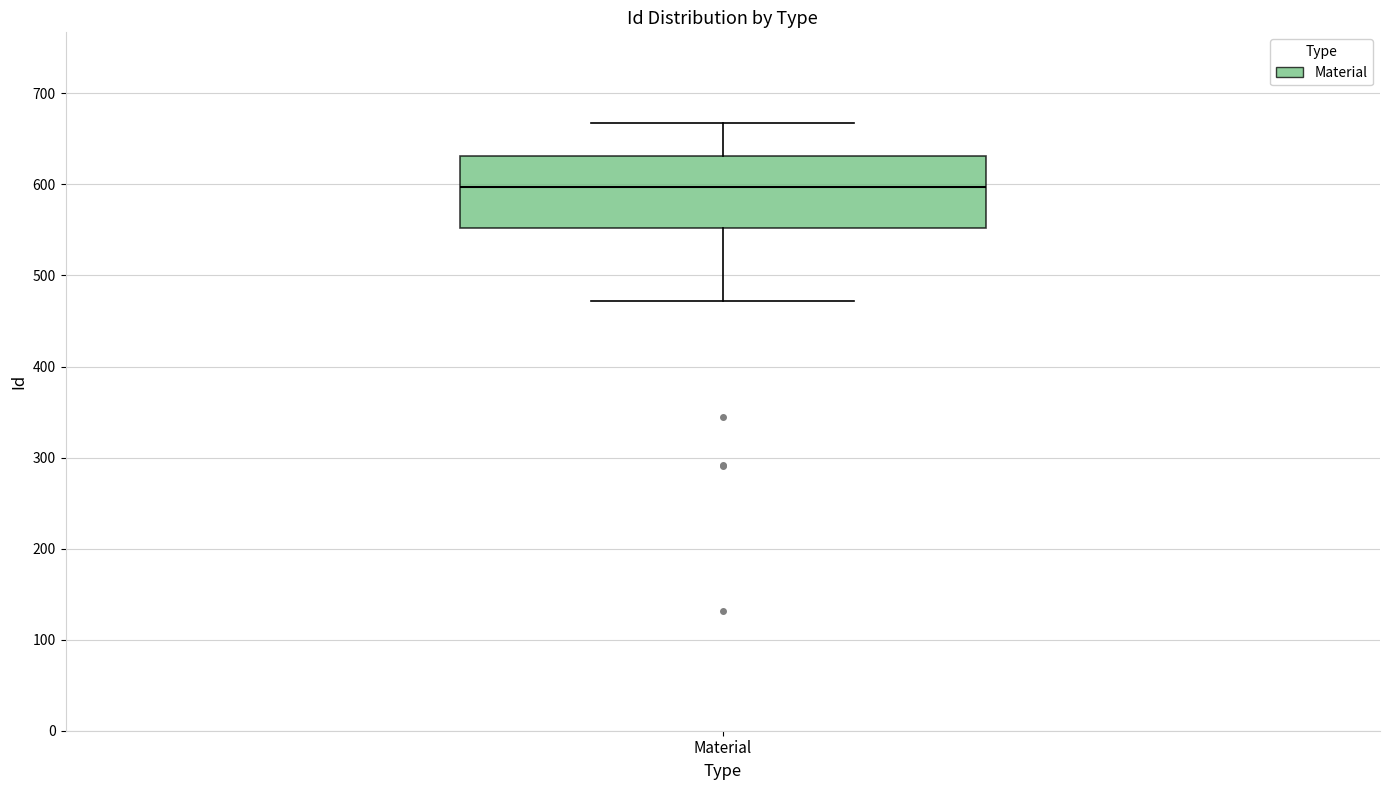

Where does the lower whisker of the box for Material end on the y-axis? The values are not printed on the chart, so give them approximately, as read against the axis.

470